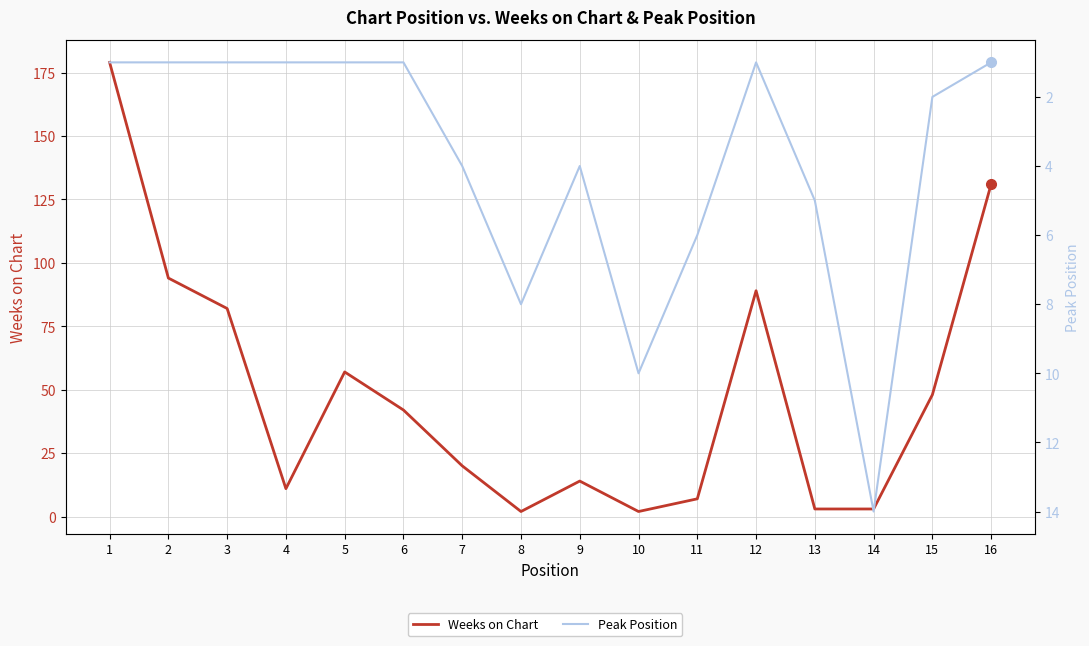

What is the difference between the maximum and minimum values in the Weeks on Chart series?

177